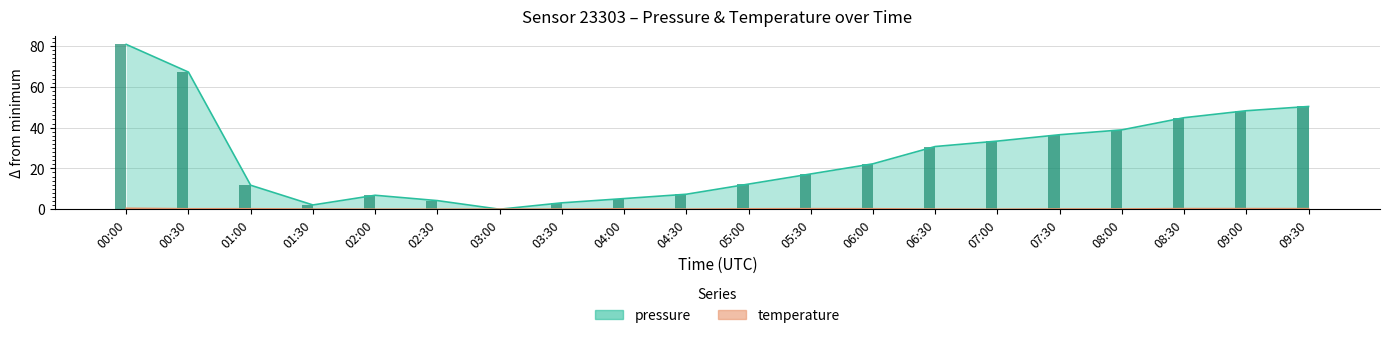

Rank the categories by temperature value from highest to lowest.

00:00, 08:30, 09:00, 09:30, 05:30, 01:00, 06:00, 00:30, 04:00, 05:00, 08:00, 07:30, 01:30, 03:30, 03:00, 06:30, 04:30, 02:00, 02:30, 07:00